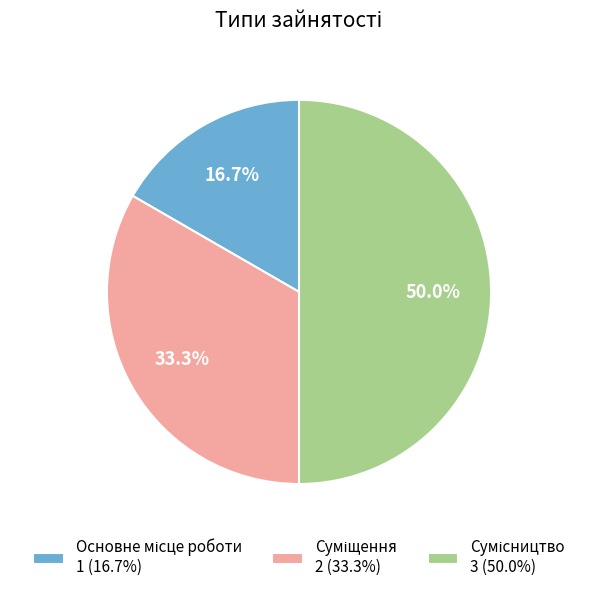

Which slice is the smallest?

Основне місце роботи